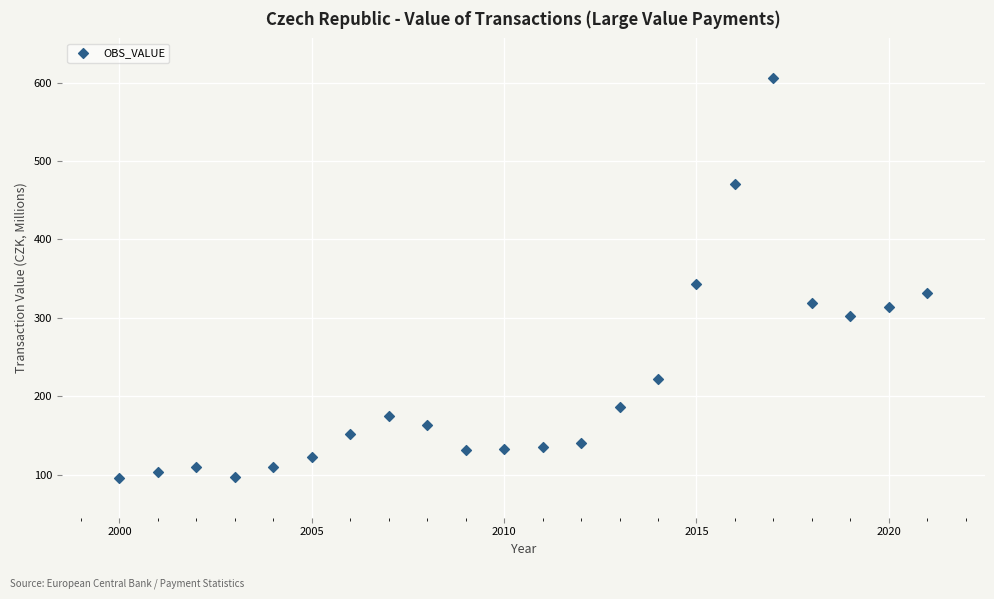

What is the range of Y values (max minus min)?

509.4